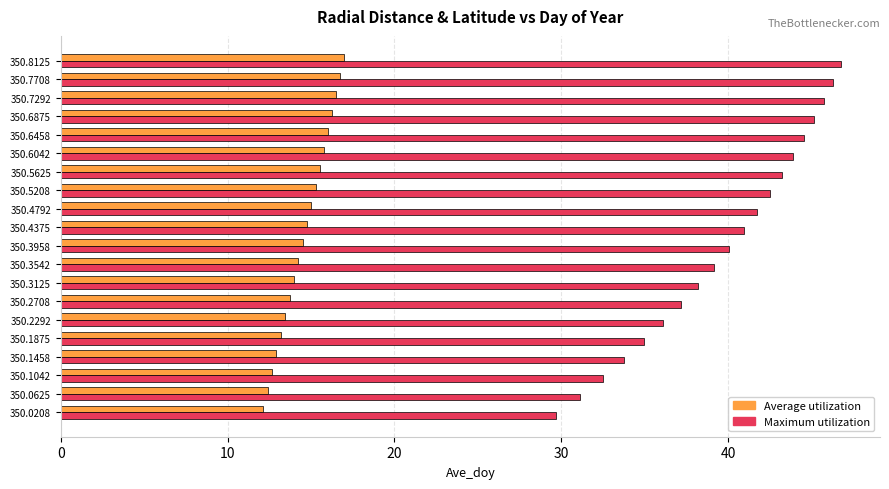

How many categories are shown in the chart?

20